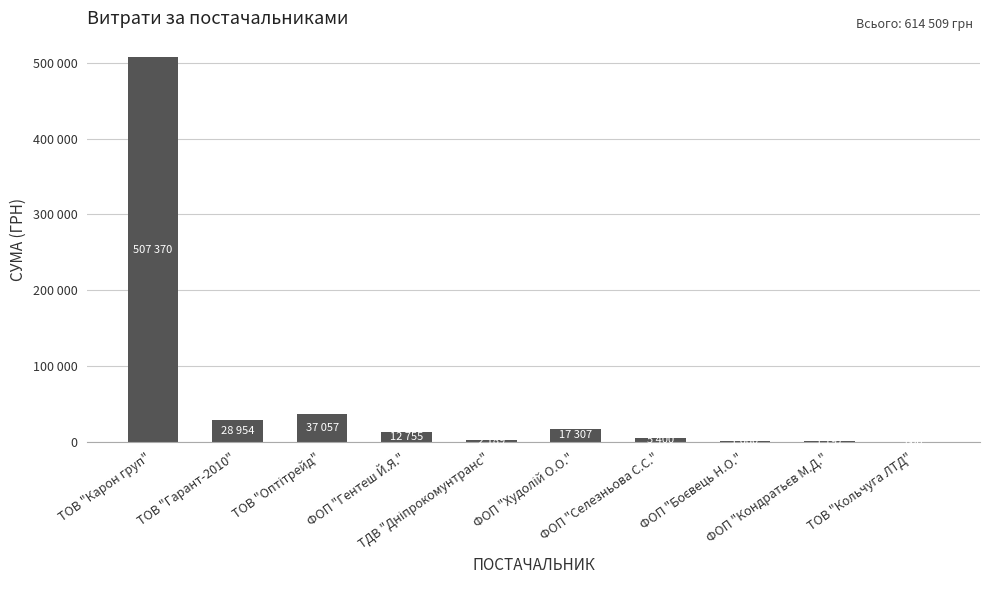

Rank the categories by value from highest to lowest.

ТОВ "Карон груп", ТОВ "Оптітрейд", ТОВ "Гарант-2010", ФОП "Худолій О.О.", ФОП "Гентеш Й.Я.", ФОП "Селезньова С.С.", ТДВ "Дніпрокомунтранс", ФОП "Боєвець Н.О.", ФОП "Кондратьєв М.Д.", ТОВ "Кольчуга ЛТД"